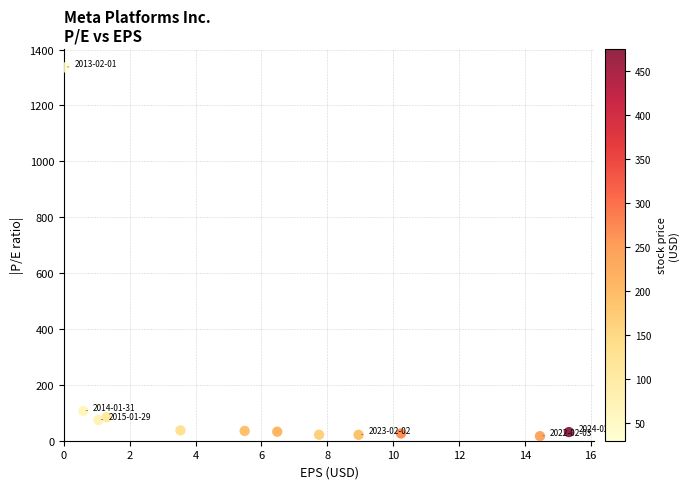

What is the range of X values (max minus min)?

15.3